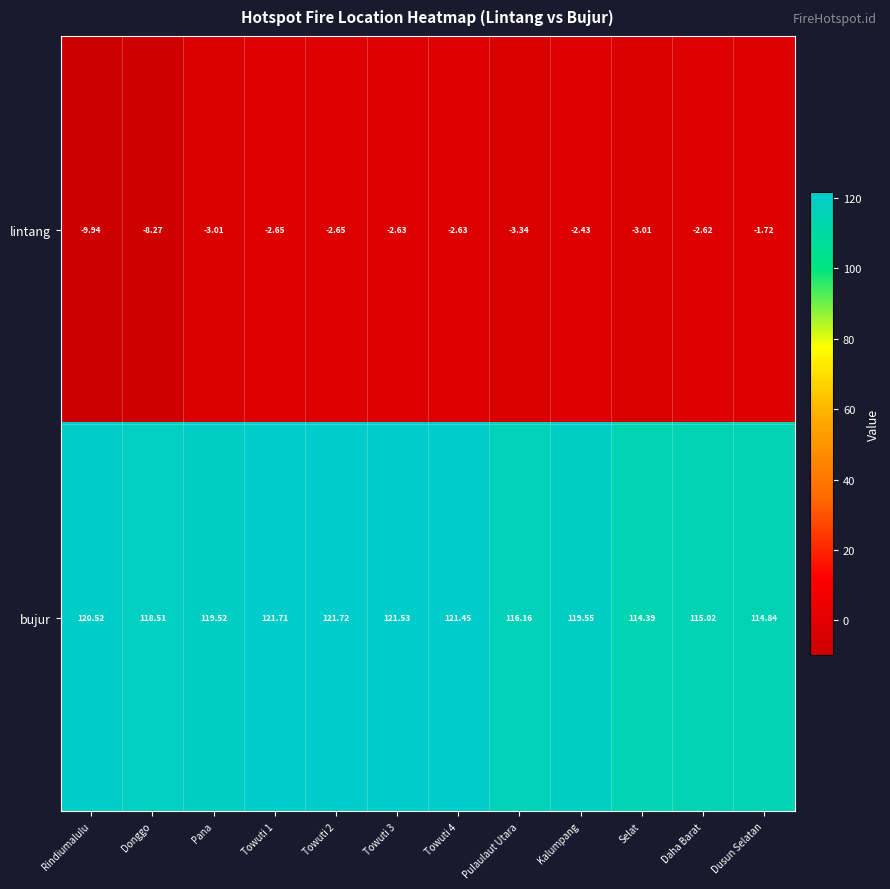

List the series in order of their peak value, highest first.

bujur, lintang